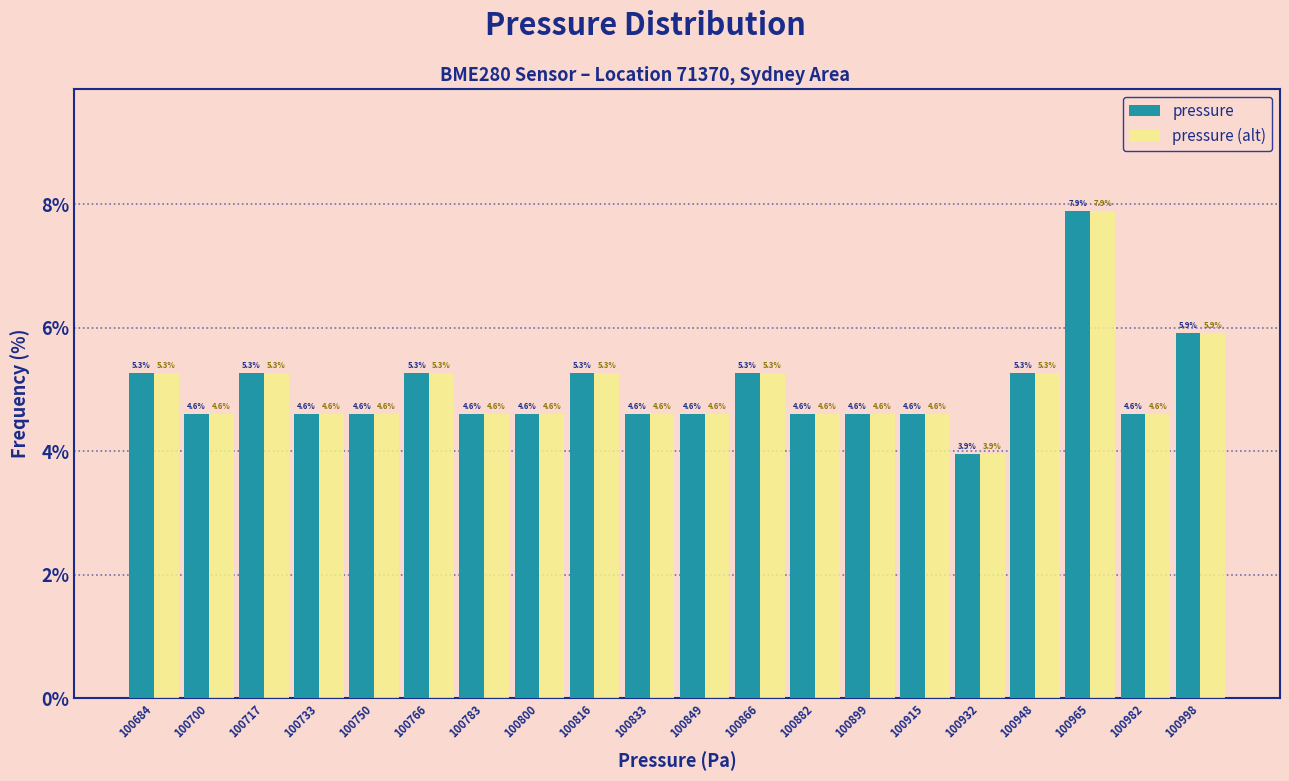

Reading left to right, list every range on the x-axis with the height of the bar of each series over it. The bar edges are not printed on the chart, so give them approximately, as read against the axis.

100676 to 100692: pressure=5.3	pressure (alt)=5.3
100692 to 100710: pressure=4.6	pressure (alt)=4.6
100710 to 100726: pressure=5.3	pressure (alt)=5.3
100726 to 100742: pressure=4.6	pressure (alt)=4.6
100742 to 100758: pressure=4.6	pressure (alt)=4.6
100758 to 100776: pressure=5.3	pressure (alt)=5.3
100776 to 100792: pressure=4.6	pressure (alt)=4.6
100792 to 100808: pressure=4.6	pressure (alt)=4.6
100808 to 100824: pressure=5.3	pressure (alt)=5.3
100824 to 100842: pressure=4.6	pressure (alt)=4.6
100842 to 100858: pressure=4.6	pressure (alt)=4.6
100858 to 100874: pressure=5.3	pressure (alt)=5.3
100874 to 100892: pressure=4.6	pressure (alt)=4.6
100892 to 100908: pressure=4.6	pressure (alt)=4.6
100908 to 100924: pressure=4.6	pressure (alt)=4.6
100924 to 100940: pressure=3.9	pressure (alt)=3.9
100940 to 100958: pressure=5.3	pressure (alt)=5.3
100958 to 100974: pressure=7.9	pressure (alt)=7.9
100974 to 100990: pressure=4.6	pressure (alt)=4.6
100990 to 101006: pressure=5.9	pressure (alt)=5.9